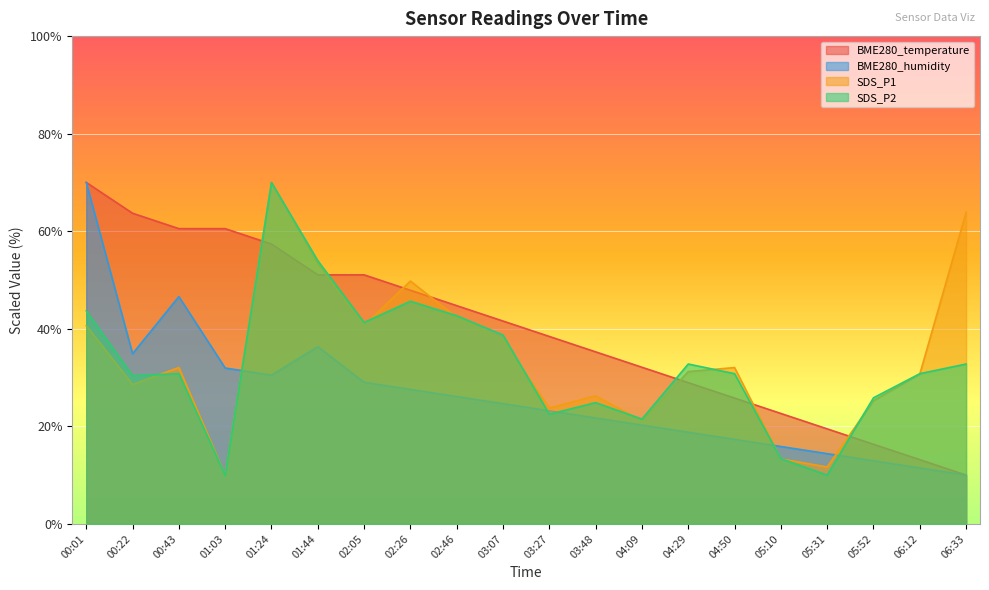

What is the difference between the maximum and minimum values in the BME280_humidity series?

60.0